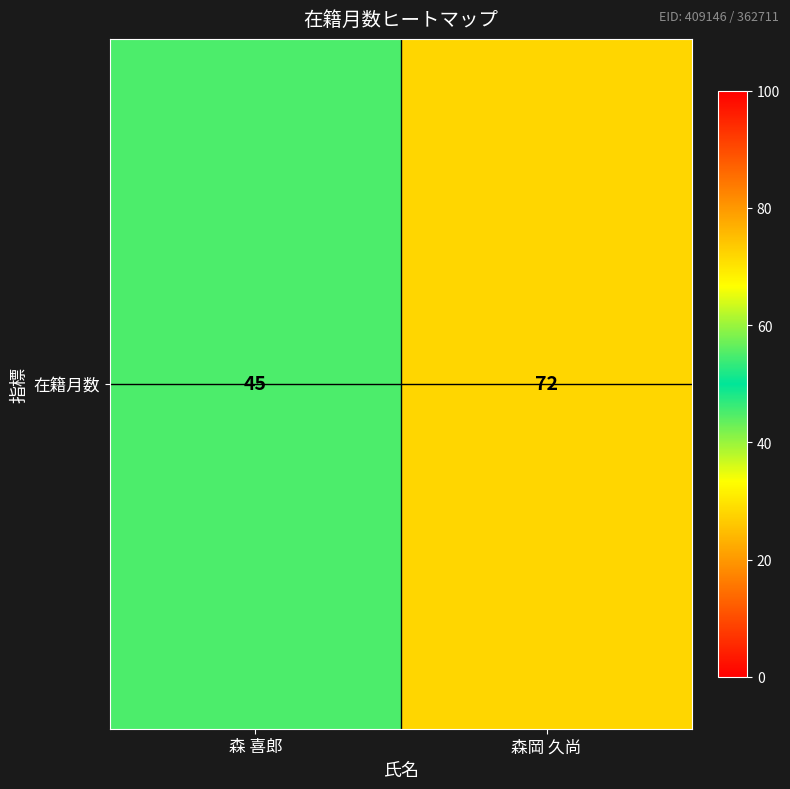

The chart shows a value of 72 at 森岡 久尚. True or false?

True